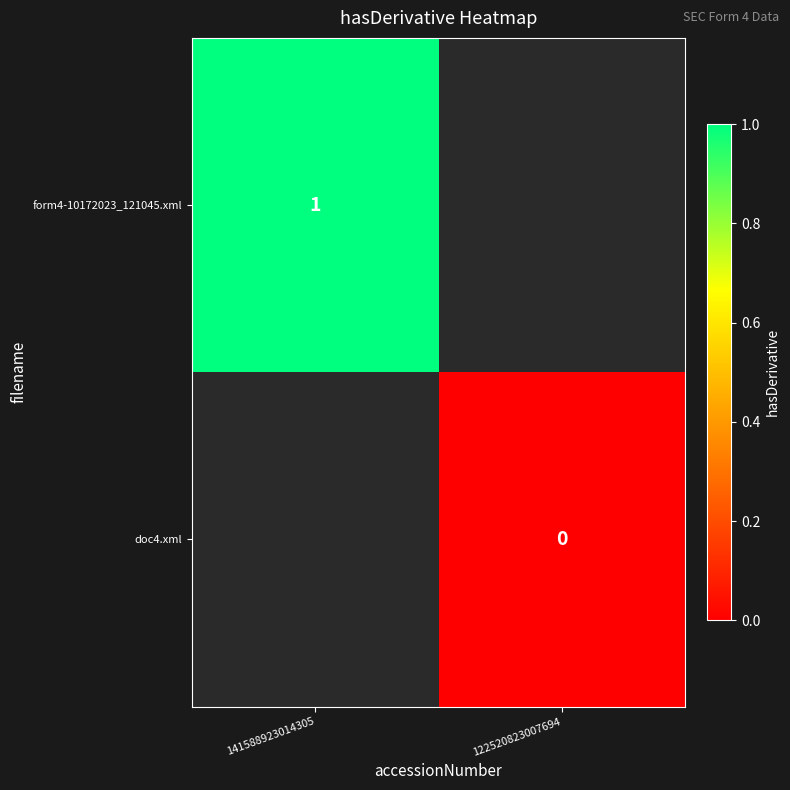

Which series has the largest range (max minus min)?

form4-10172023_121045.xml